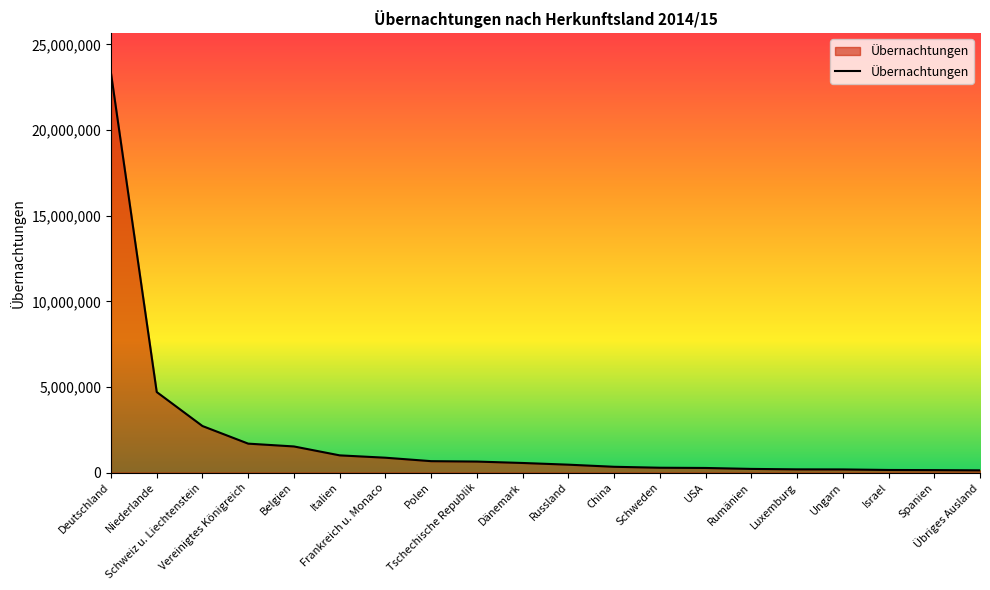

What is the change in value from Russland to Israel?

-309909